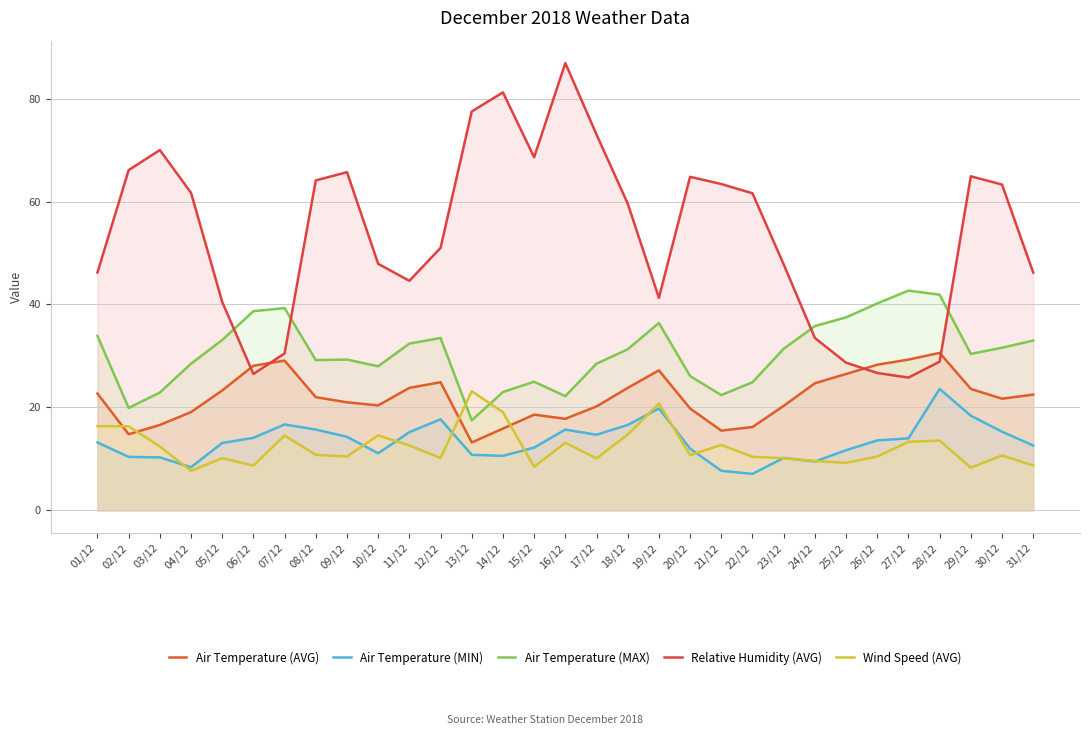

Reading right to left, transcribe all the data shown in this chart.

Air Temperature (AVG): 22.5	21.7	23.6	30.6	29.3	28.3	26.5	24.7	20.3	16.2	15.5	19.8	27.2	23.8	20.2	17.8	18.6	15.9	13.2	24.9	23.8	20.4	21.0	22.0	29.1	28.1	23.3	19.1	16.6	14.8	22.7
Air Temperature (MIN): 12.6	15.3	18.4	23.6	14.0	13.6	11.7	9.5	10.2	7.1	7.7	12.0	19.8	16.6	14.7	15.7	12.2	10.6	10.8	17.7	15.2	11.1	14.3	15.7	16.7	14.1	13.1	8.4	10.3	10.4	13.2
Air Temperature (MAX): 33.0	31.6	30.4	41.9	42.7	40.2	37.5	35.8	31.4	24.9	22.4	26.1	36.4	31.3	28.5	22.2	25.0	23.0	17.5	33.5	32.4	28.0	29.3	29.2	39.3	38.7	33.1	28.5	22.9	19.9	33.9
Relative Humidity (AVG): 46.2	63.3	64.9	28.9	25.8	26.7	28.7	33.5	47.8	61.6	63.4	64.8	41.3	59.6	73.0	86.9	68.6	81.2	77.5	51.0	44.6	47.9	65.7	64.1	30.5	26.5	40.5	61.7	70.0	66.1	46.2
Wind Speed (AVG): 8.7	10.7	8.3	13.6	13.3	10.5	9.2	9.6	10.1	10.4	12.7	10.7	20.8	14.7	10.1	13.1	8.5	19.1	23.1	10.2	12.6	14.6	10.5	10.8	14.6	8.7	10.1	7.7	12.4	16.4	16.4